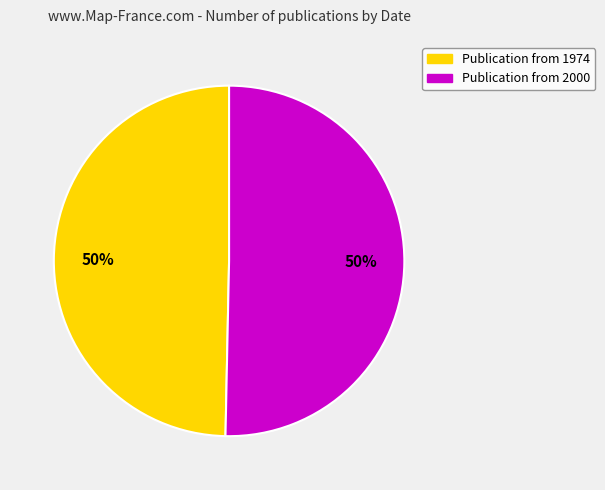

To the nearest percent, what is the average slice percentage?

50%